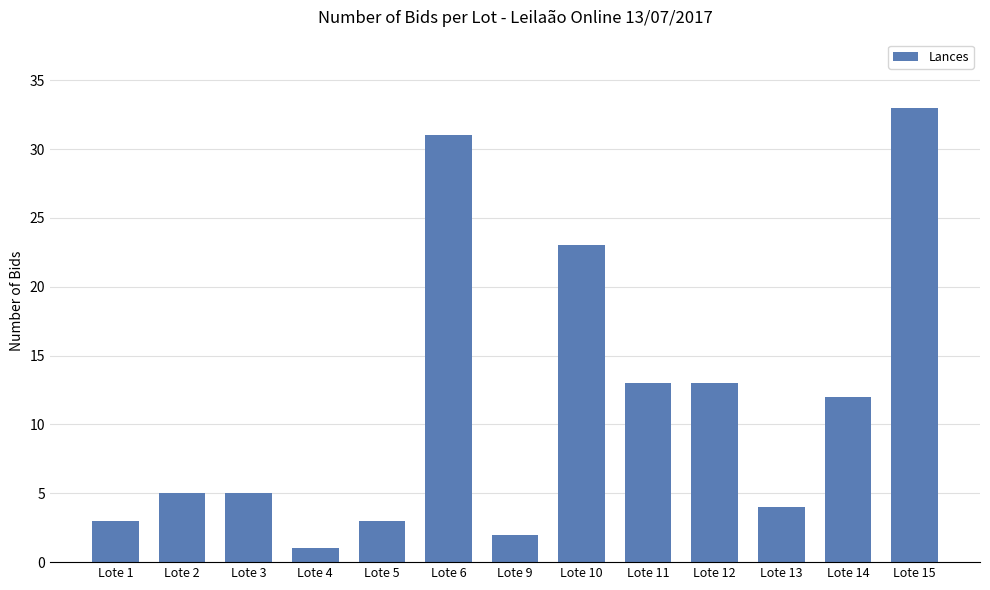

Reading left to right, what are all the values shown in this chart?

Lote 1=3	Lote 2=5	Lote 3=5	Lote 4=1	Lote 5=3	Lote 6=31	Lote 9=2	Lote 10=23	Lote 11=13	Lote 12=13	Lote 13=4	Lote 14=12	Lote 15=33